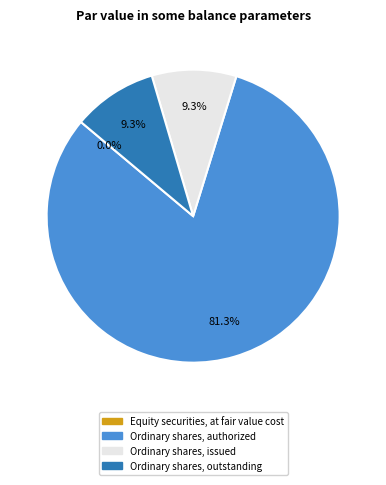

What percentage is NOT represented by Ordinary shares, outstanding?

90.7%